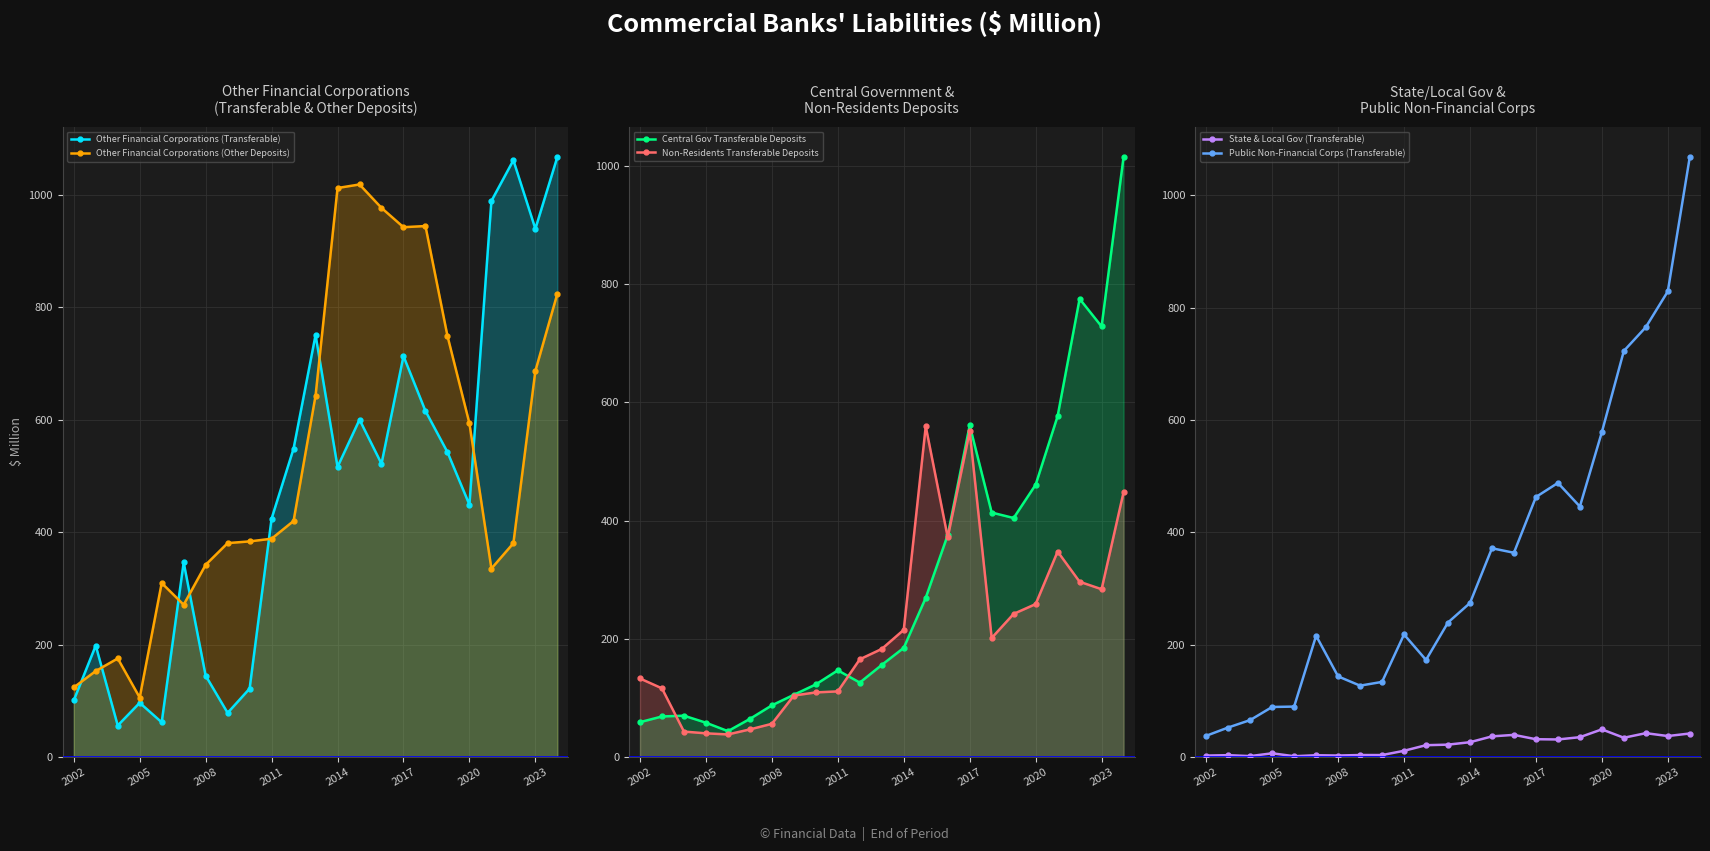

True or false: Public Non-Financial Corps (Transferable) has a value of 89.1 at 2005.

True